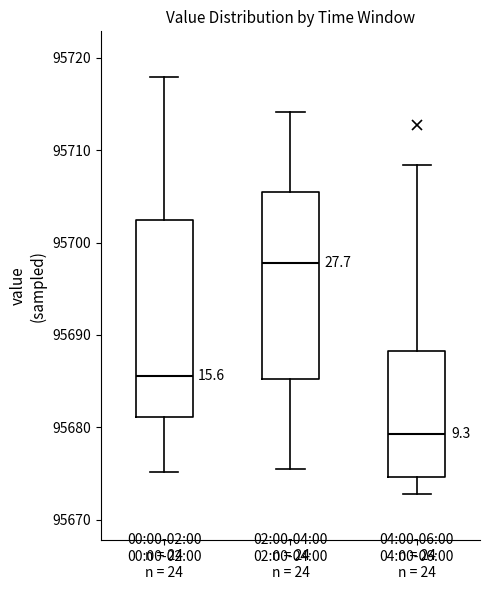

Reading left to right, read every box against the y-axis: the position of its median line, the range the box covers, and the ends of its whiskers. The values are not printed on the chart, so give them approximately, as read against the axis.

00:00-02:00 n = 24: median 95686, box 95681 to 95702, whiskers 95675 to 95718
02:00-04:00 n = 24: median 95698, box 95685 to 95705, whiskers 95676 to 95714
04:00-06:00 n = 24: median 95679, box 95675 to 95688, whiskers 95673 to 95708